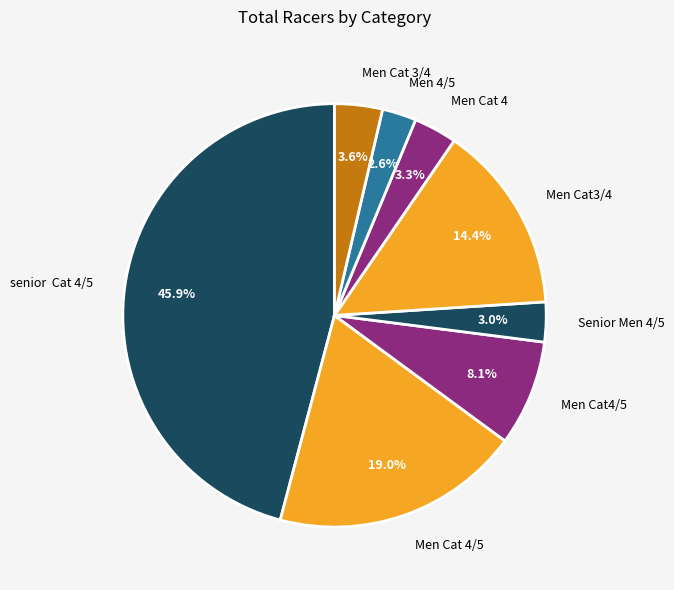

To the nearest percent, what is the difference between the largest and smallest slice percentages?

43%